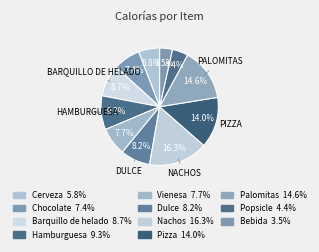

Count the number of slices in the pie.

11